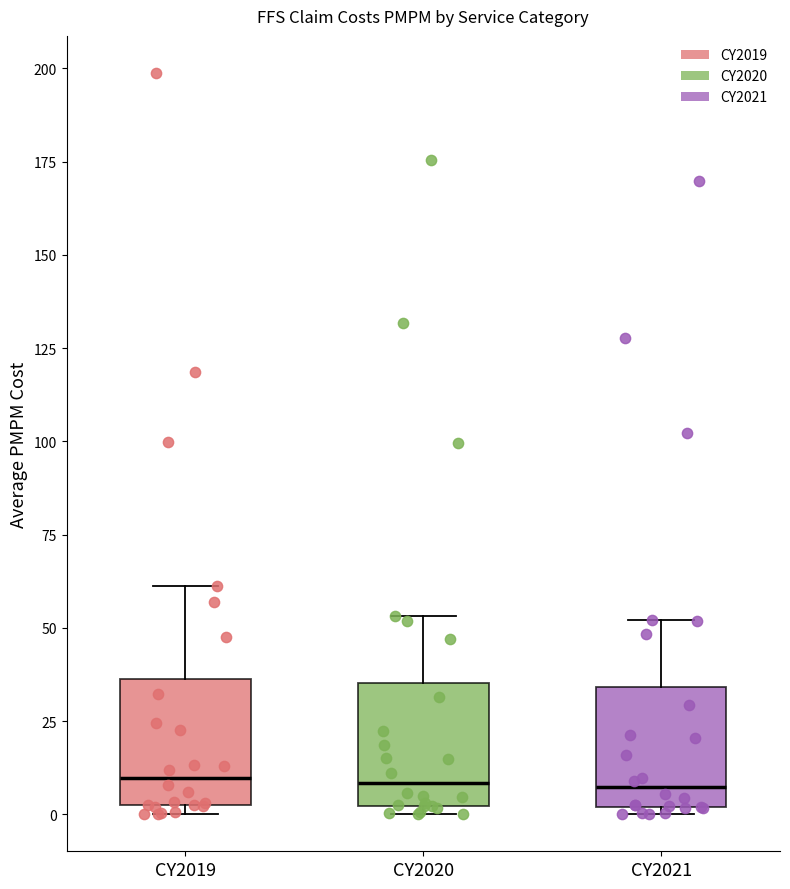

Reading left to right, read every box against the y-axis: the position of its median line, the range the box covers, and the ends of its whiskers. The values are not printed on the chart, so give them approximately, as read against the axis.

CY2019: median 10, box 0 to 35, whiskers 0 (just below the box's lower edge) to 60
CY2020: median 10, box 0 to 35, whiskers 0 (just below the box's lower edge) to 55
CY2021: median 5, box 0 to 35, whiskers 0 (just below the box's lower edge) to 50